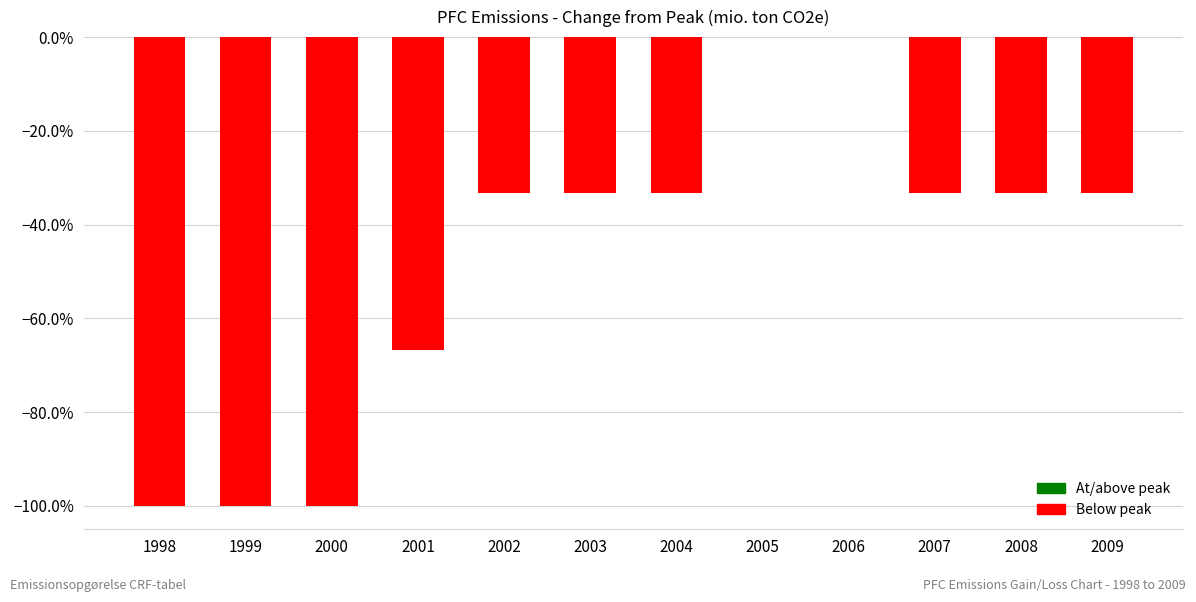

How many data points are less than 0?

10